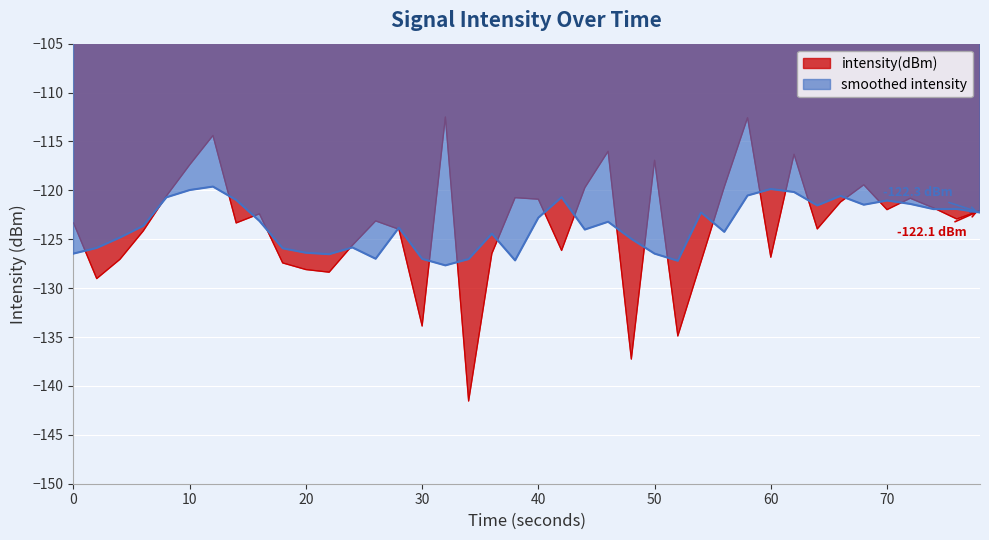

The chart shows a value of -123.1 at 13. True or false?

True